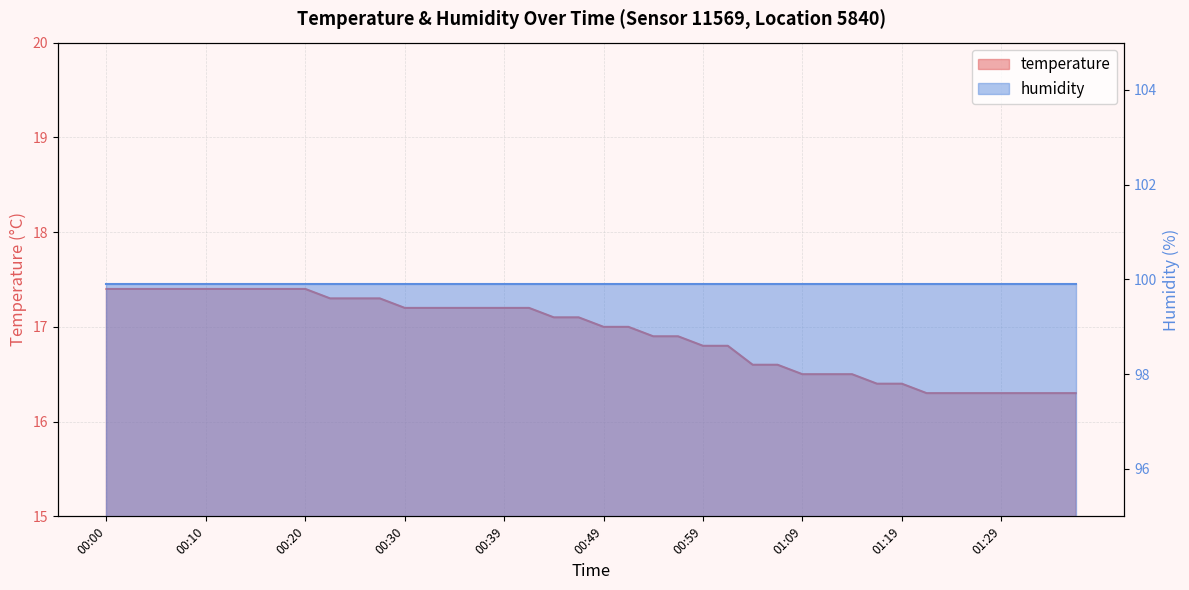

True or false: the data shows 10.3 at 01:36.

False